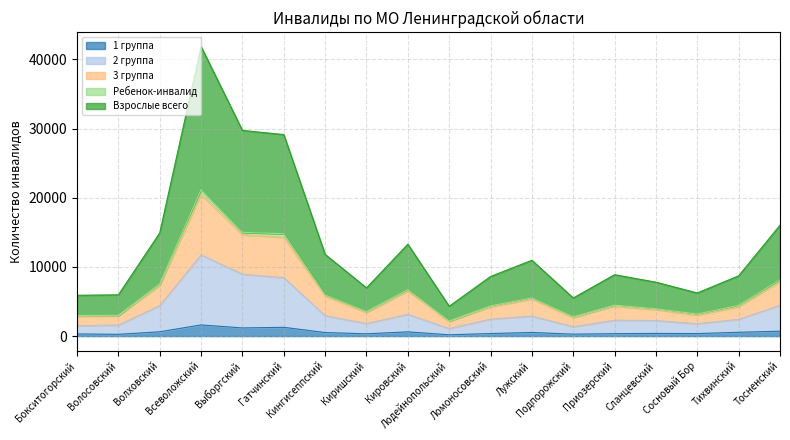

What are all the series names shown in the legend?

1 группа, 2 группа, 3 группа, Ребенок-инвалид, Взрослые всего